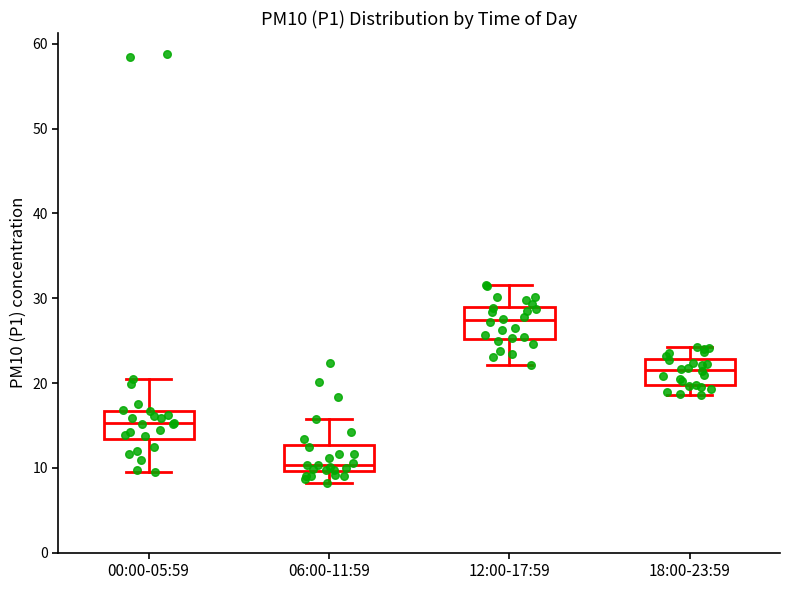

Reading left to right, read every box against the y-axis: the position of its median line, the range the box covers, and the ends of its whiskers. The values are not printed on the chart, so give them approximately, as read against the axis.

00:00-05:59: median 15, box 13 to 17, whiskers 9 to 20
06:00-11:59: median 10 (just above the box's lower edge), box 10 to 13, whiskers 8 to 16
12:00-17:59: median 27, box 25 to 29, whiskers 22 to 32
18:00-23:59: median 22, box 20 to 23, whiskers 19 to 24